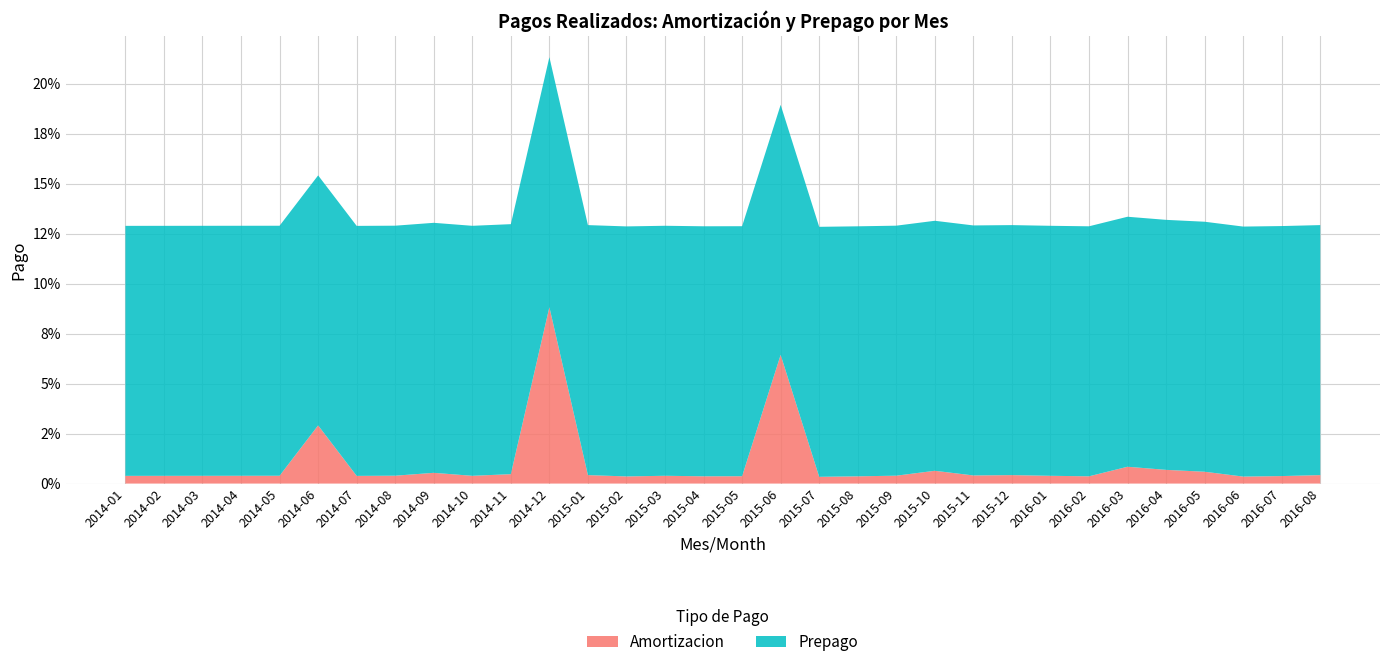

Reading left to right, list all the values displayed in this chart.

Amortizacion: 2014-01=0.0	2014-02=0.0	2014-03=0.0	2014-04=0.0	2014-05=0.0	2014-06=0.0	2014-07=0.0	2014-08=0.0	2014-09=0.0	2014-10=0.0	2014-11=0.0	2014-12=0.1	2015-01=0.0	2015-02=0.0	2015-03=0.0	2015-04=0.0	2015-05=0.0	2015-06=0.1	2015-07=0.0	2015-08=0.0	2015-09=0.0	2015-10=0.0	2015-11=0.0	2015-12=0.0	2016-01=0.0	2016-02=0.0	2016-03=0.0	2016-04=0.0	2016-05=0.0	2016-06=0.0	2016-07=0.0	2016-08=0.0
Prepago: 2014-01=0.1	2014-02=0.1	2014-03=0.1	2014-04=0.1	2014-05=0.1	2014-06=0.1	2014-07=0.1	2014-08=0.1	2014-09=0.1	2014-10=0.1	2014-11=0.1	2014-12=0.1	2015-01=0.1	2015-02=0.1	2015-03=0.1	2015-04=0.1	2015-05=0.1	2015-06=0.1	2015-07=0.1	2015-08=0.1	2015-09=0.1	2015-10=0.1	2015-11=0.1	2015-12=0.1	2016-01=0.1	2016-02=0.1	2016-03=0.1	2016-04=0.1	2016-05=0.1	2016-06=0.1	2016-07=0.1	2016-08=0.1